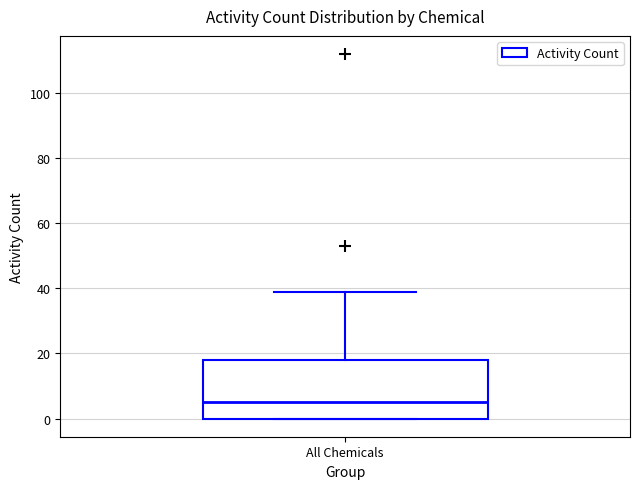

Where does the upper whisker of the box for All Chemicals end on the y-axis? The values are not printed on the chart, so give them approximately, as read against the axis.

40